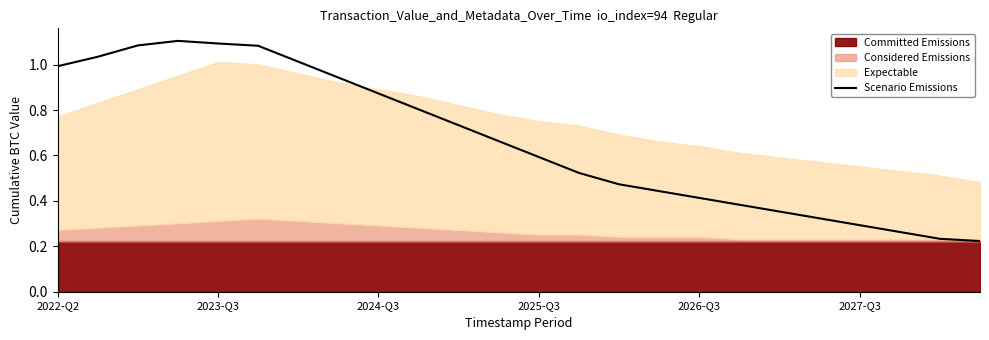

How many lines are shown in the chart?

1